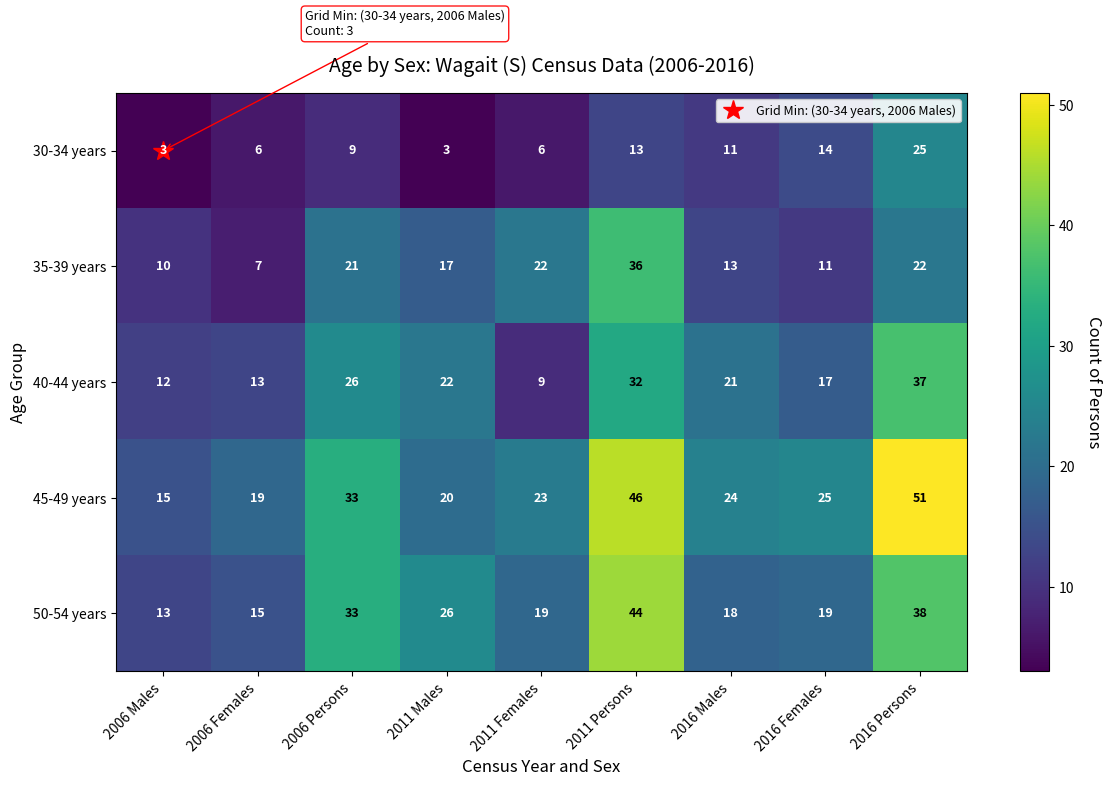

What is the greatest value displayed?

51